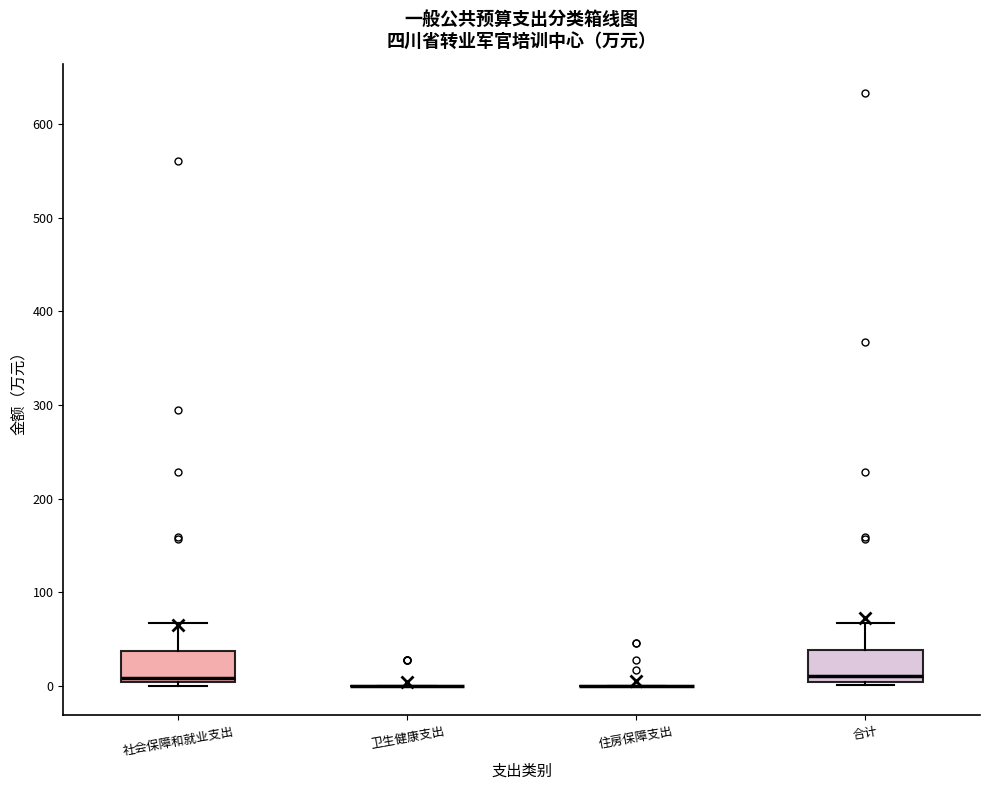

Where is the lower edge of the box for 社会保障和就业支出 on the y-axis? The values are not printed on the chart, so give them approximately, as read against the axis.

0